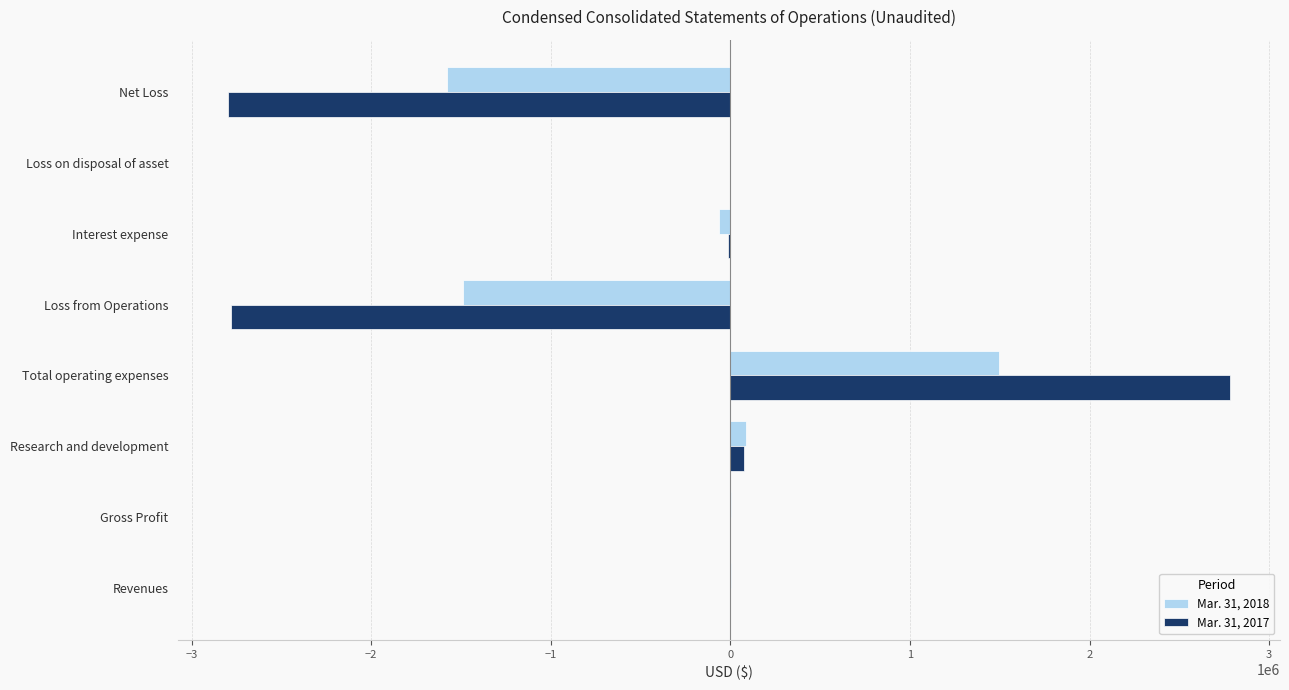

True or false: Mar. 31, 2017 has a value of -2795304 at Net Loss.

True